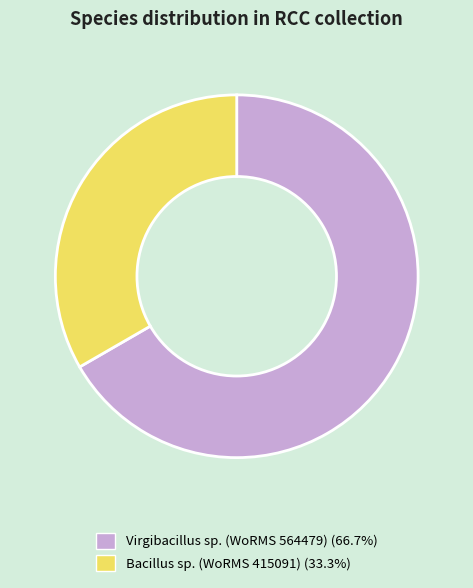

What is the ratio of the value at Bacillus sp. (WoRMS 415091) (33.3%) to the value at Virgibacillus sp. (WoRMS 564479) (66.7%)?

0.5